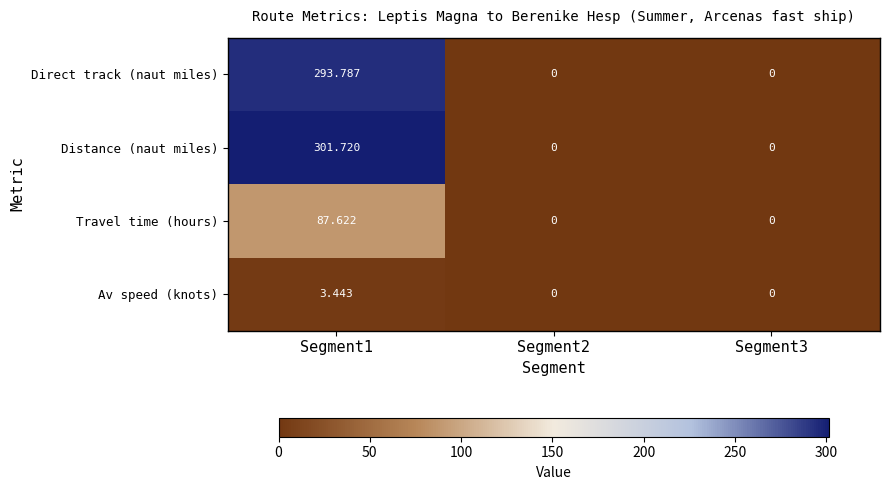

At which category is the sum across all series the highest?

Segment1